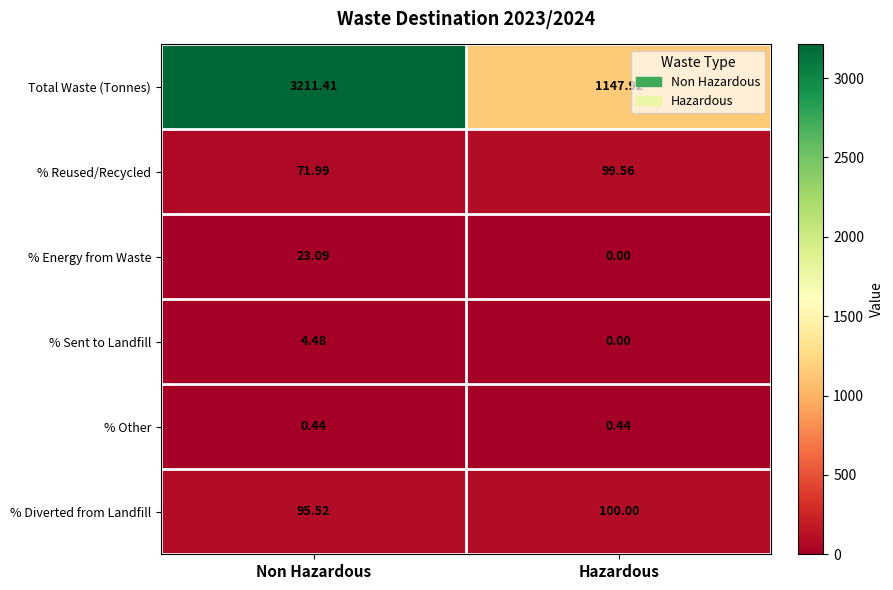

At which category does the chart reach its peak across all series?

Non Hazardous